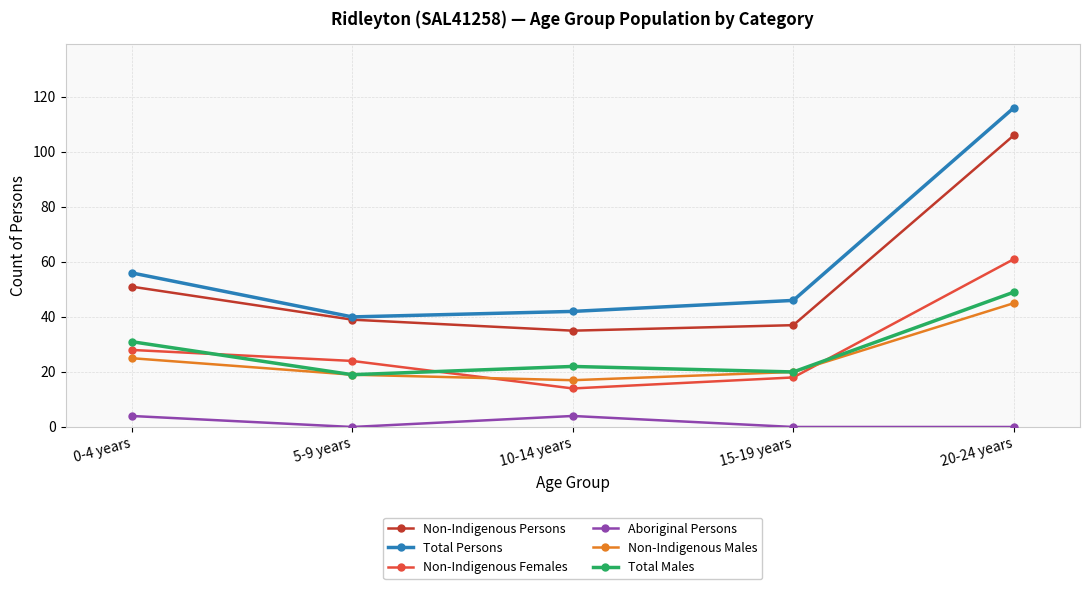

Which series has the widest spread of values?

Total Persons